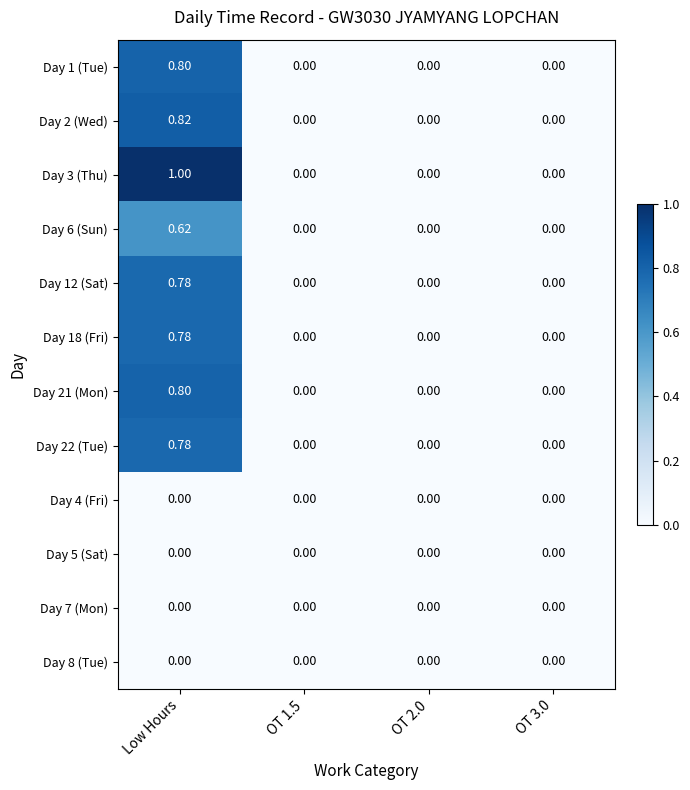

Is the value of Day 1 (Tue) at OT 2.0 greater than the value of Day 18 (Fri) at Low Hours?

No